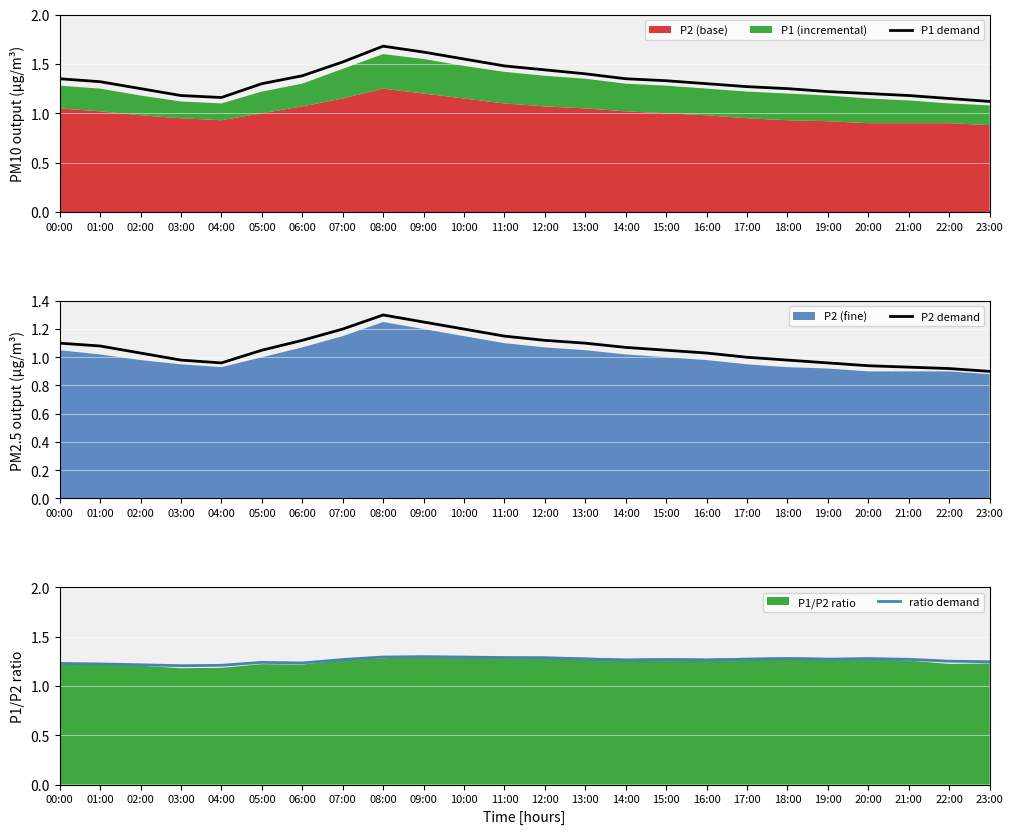

The P1 demand series shows 0.9 at 07:00. True or false?

False